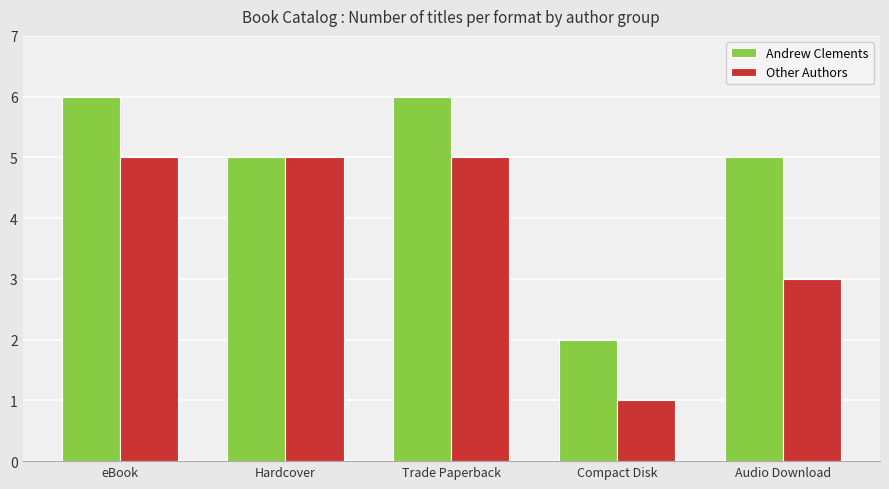

What is the smallest value displayed?

1